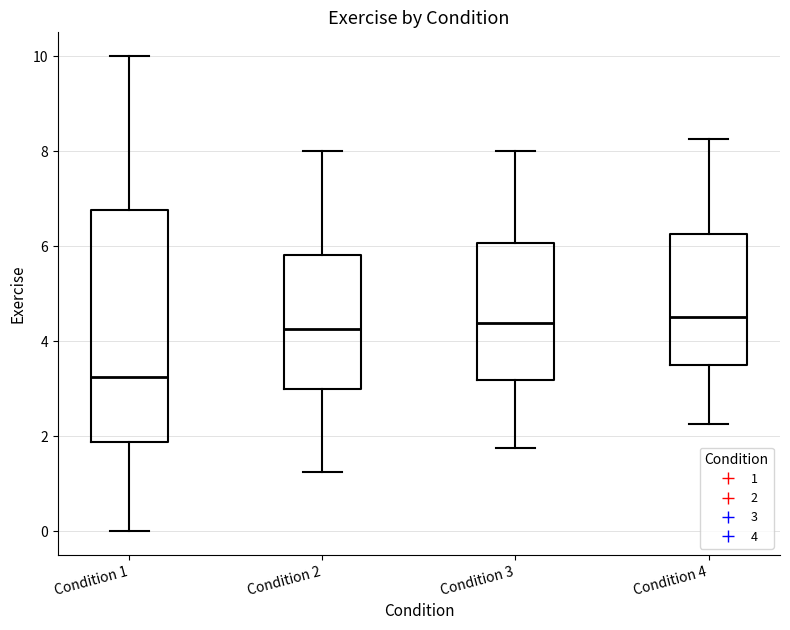

Where is the upper edge of the box for Condition 2 on the y-axis? The values are not printed on the chart, so give them approximately, as read against the axis.

5.8